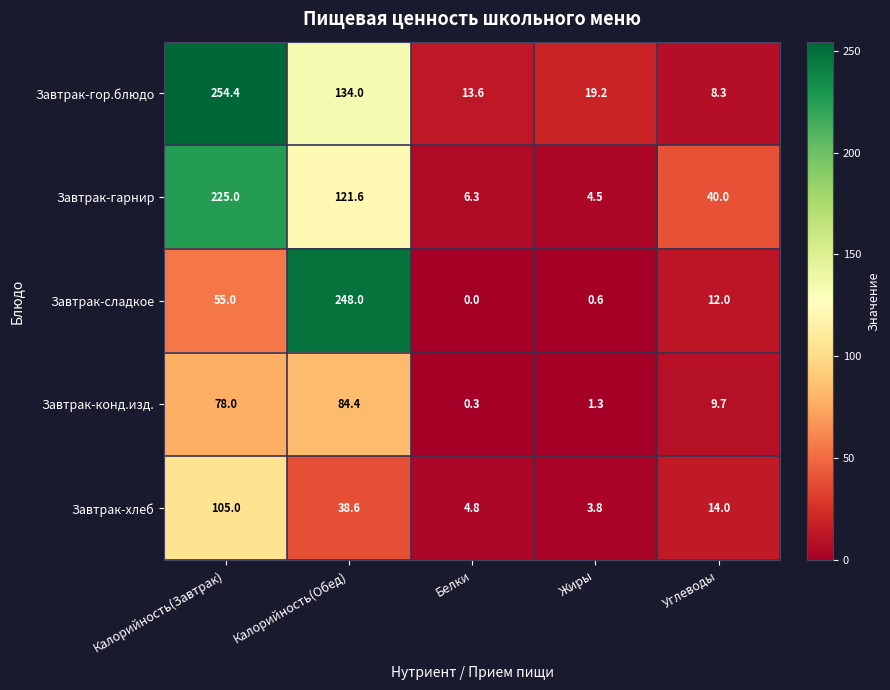

What is the difference between the highest and lowest values at Калорийность(Обед)?

209.4